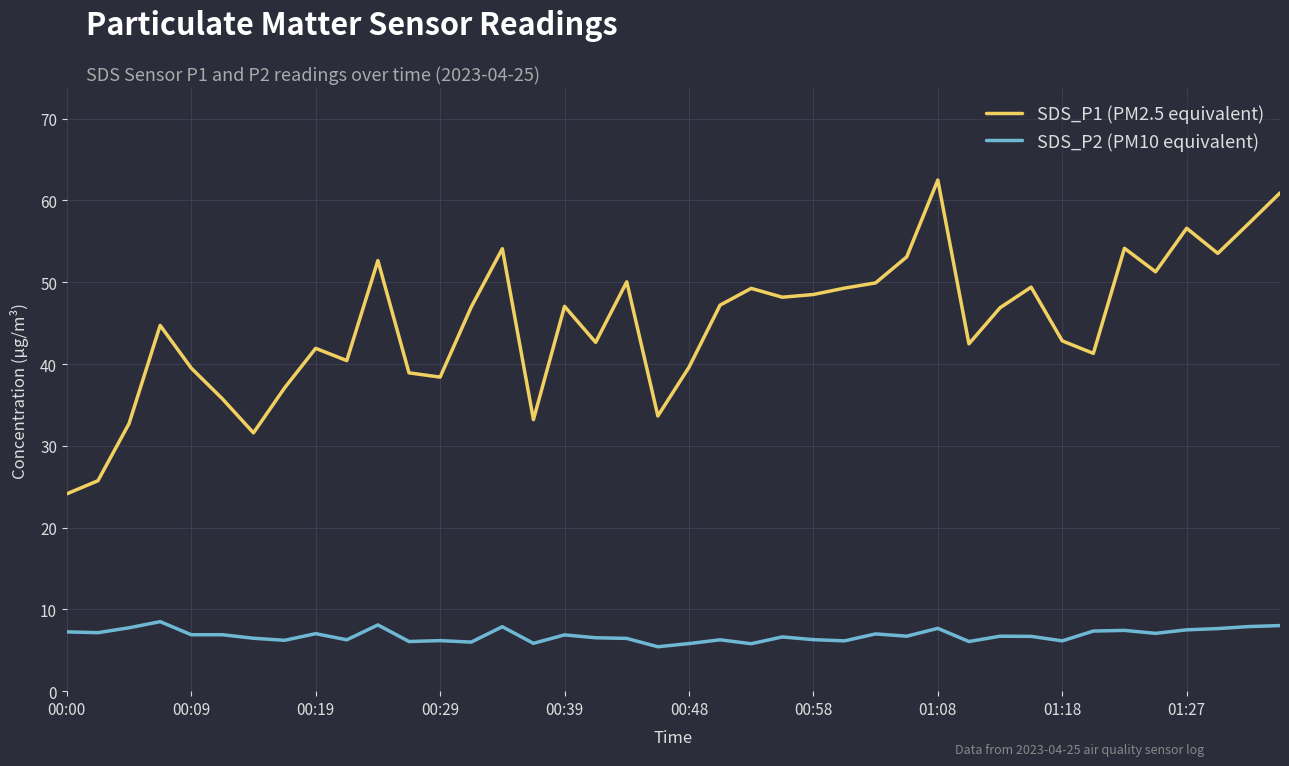

Rank the series by their average value, from lowest to highest.

SDS_P2 (PM10 equivalent), SDS_P1 (PM2.5 equivalent)